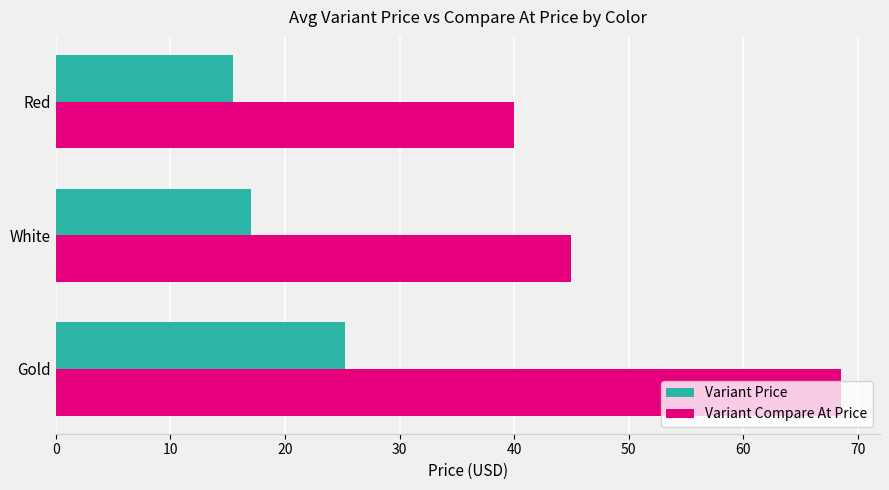

Which category has the lowest value across all series?

Red